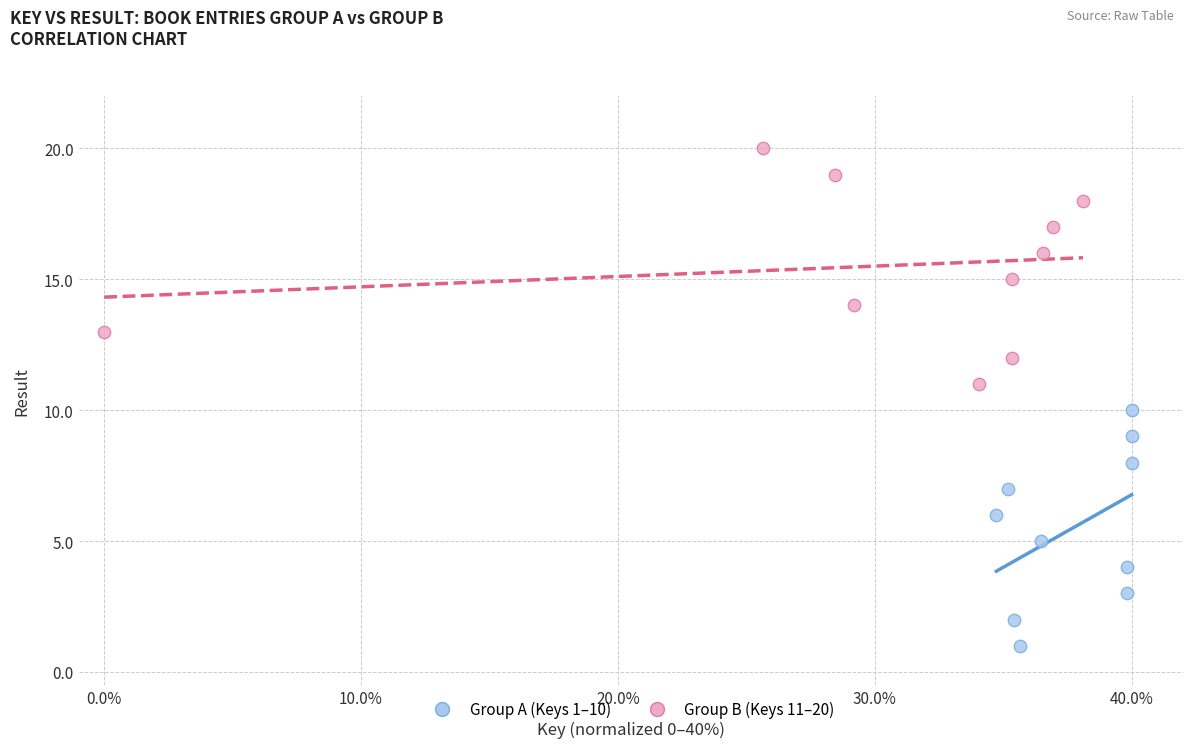

Which series contains the highest Y value?

Group B (Keys 11–20)